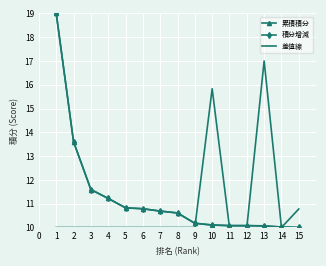

Where is 差值線 nearest to the value 13?

15